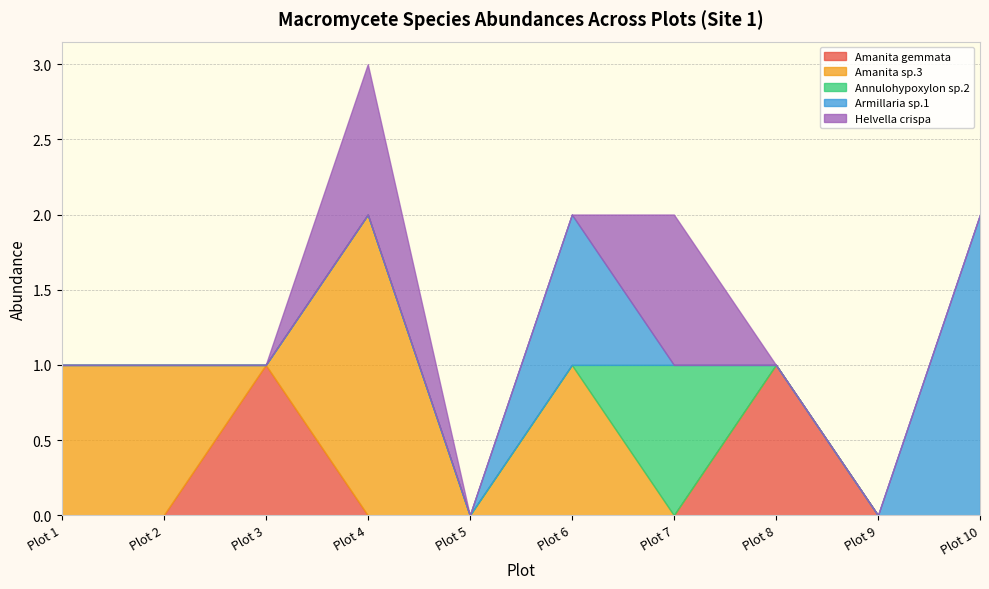

Count the Helvella crispa values in the range 0 to 1.

10